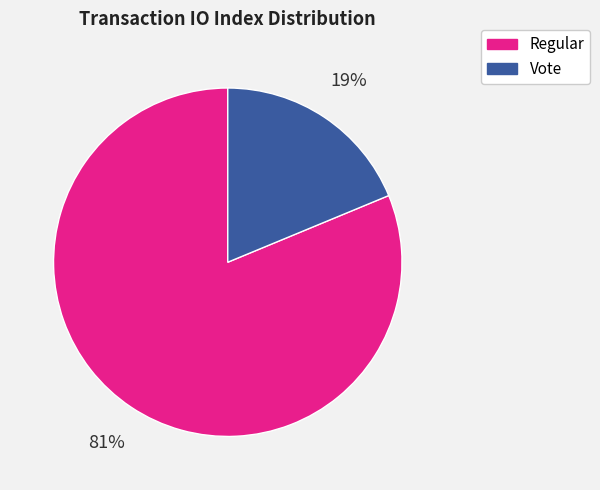

Count the number of slices in the pie.

2